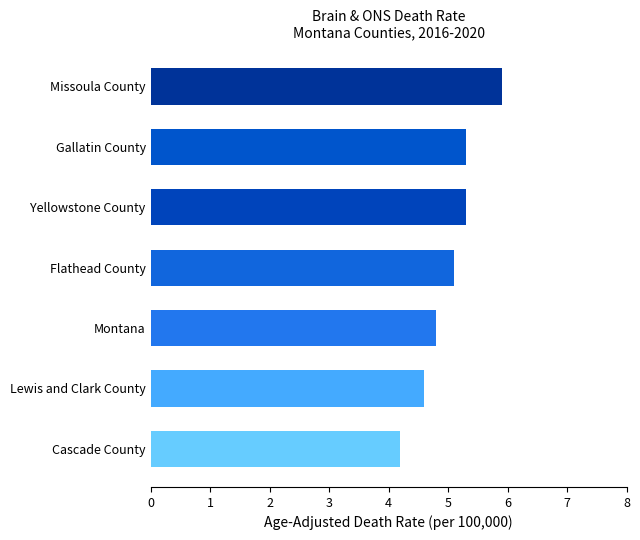

Which category has the highest value across all series?

Missoula County